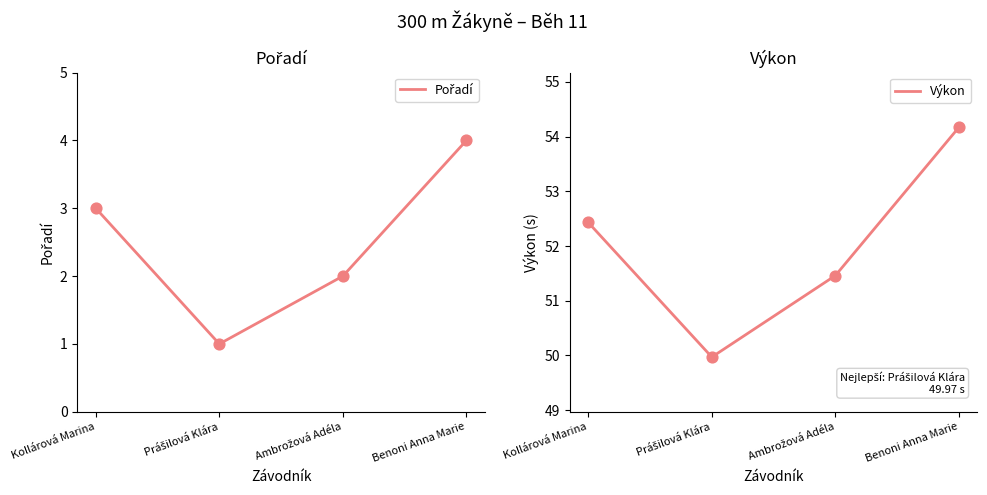

Which series has the largest Y range (max minus min)?

Výkon